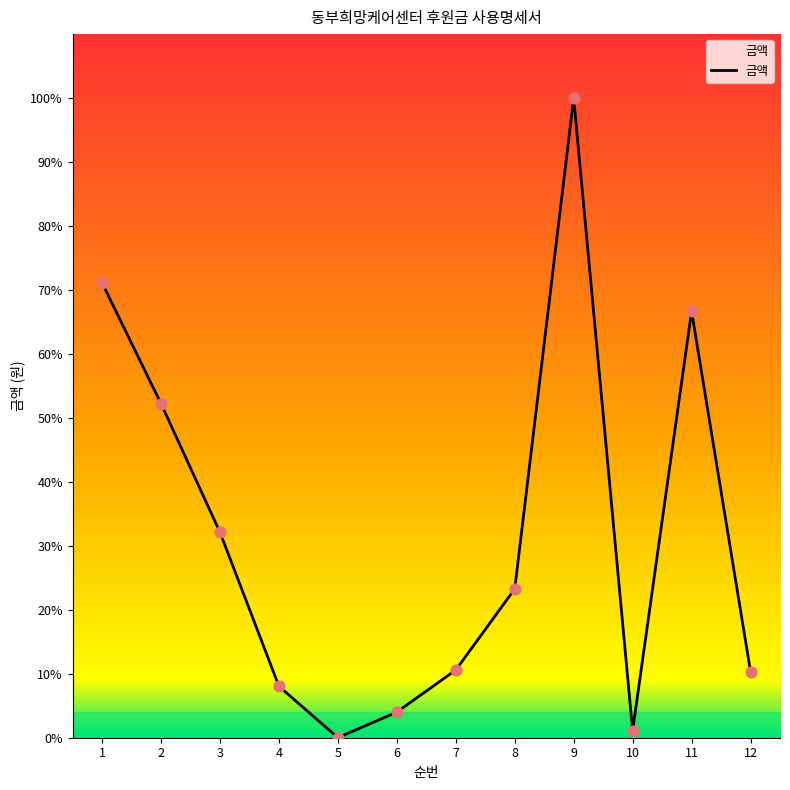

What is the change in value from 11 to 12?

-2535000